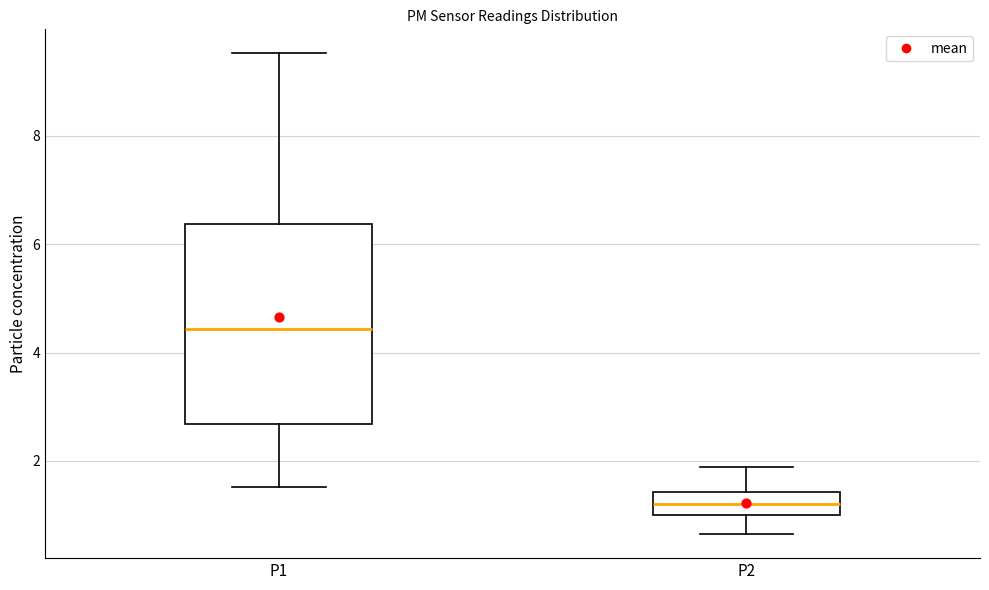

Which box's median line is the lowest?

P2